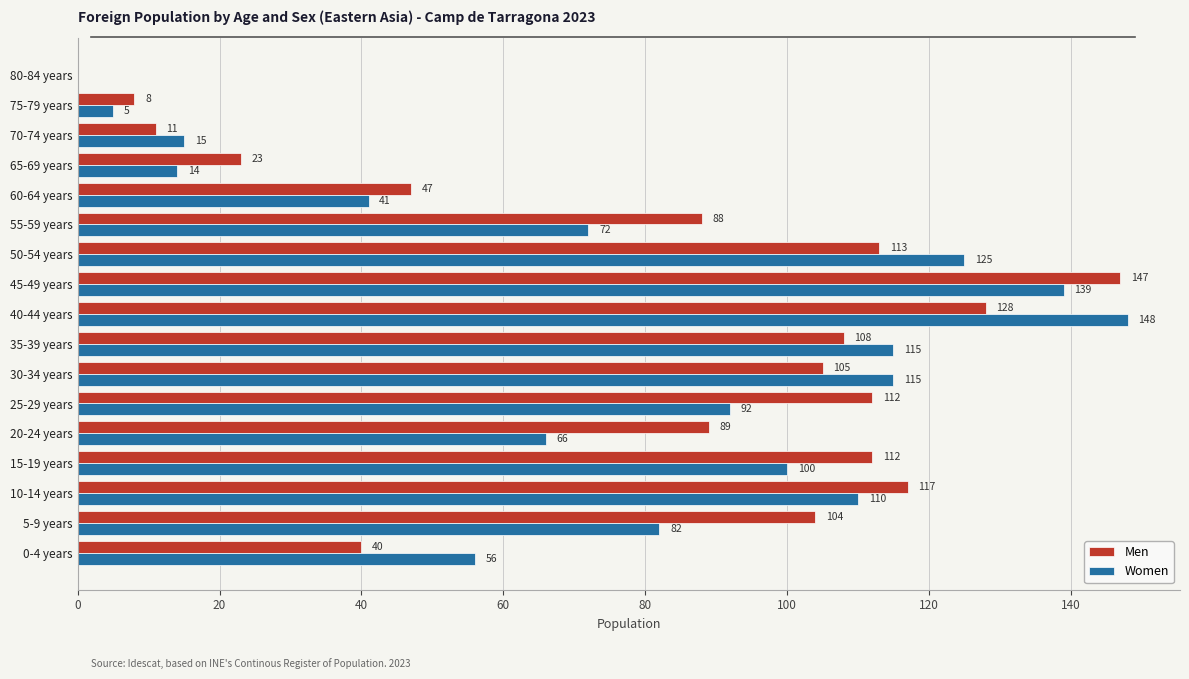

What is the maximum value for Men?

147